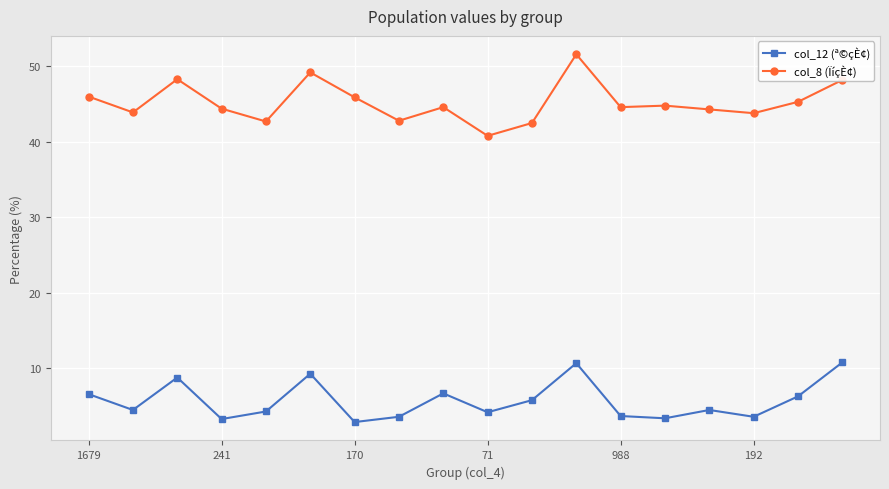

How many data points does each series have?

18